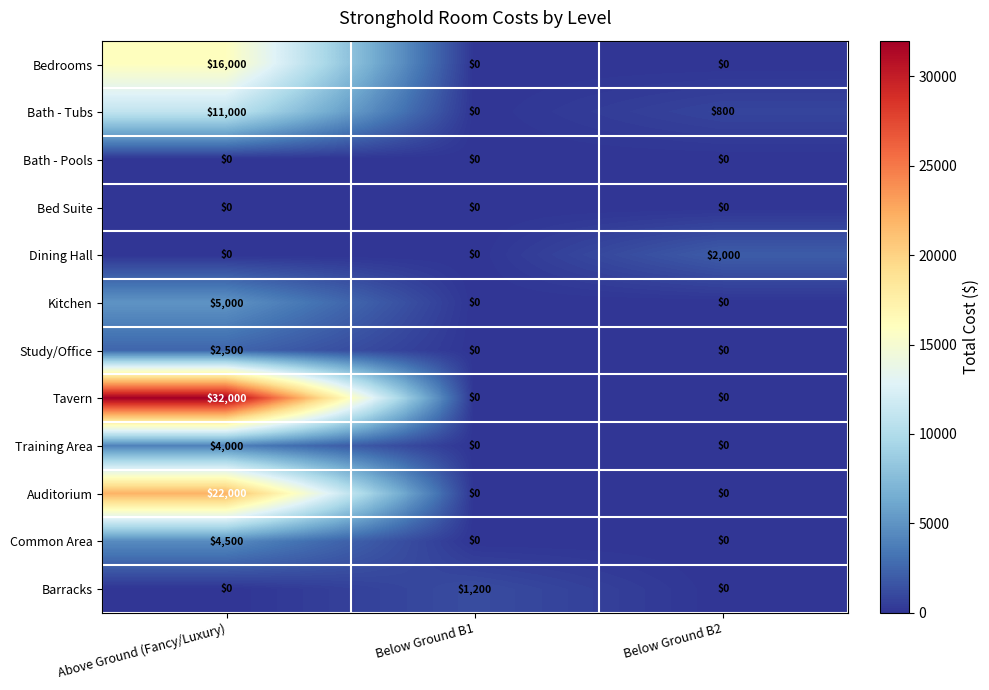

Which series has the widest spread of values?

Tavern